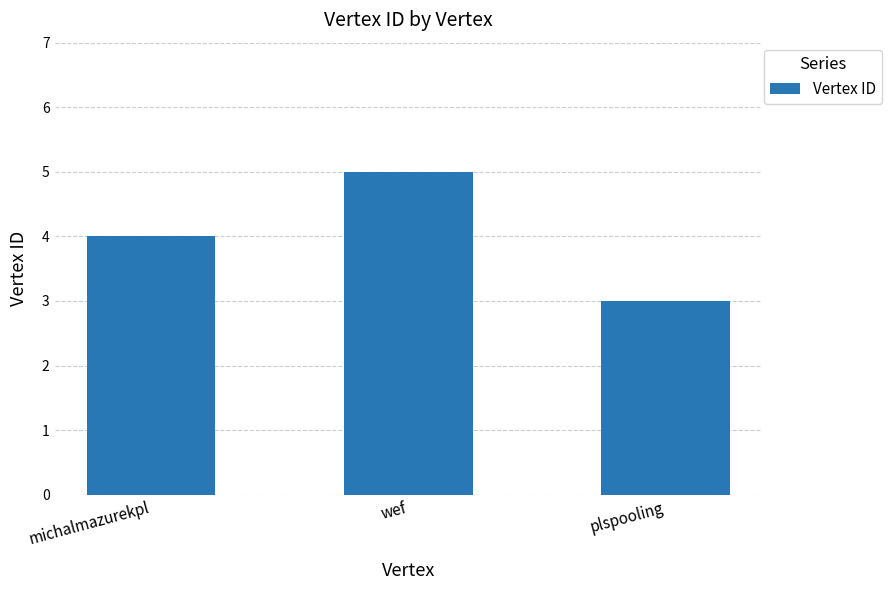

What is the greatest value displayed?

5